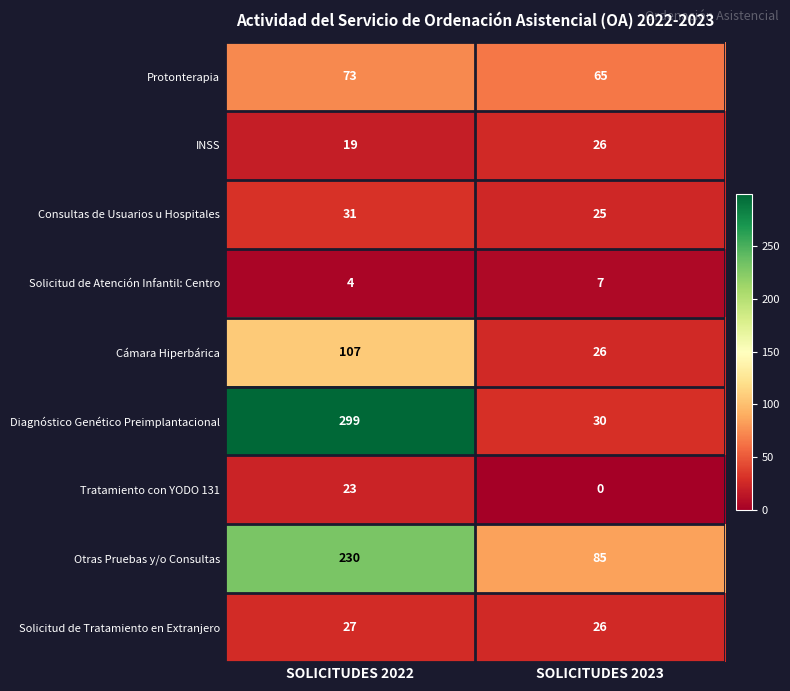

Where is INSS nearest to the value 22?

SOLICITUDES 2022